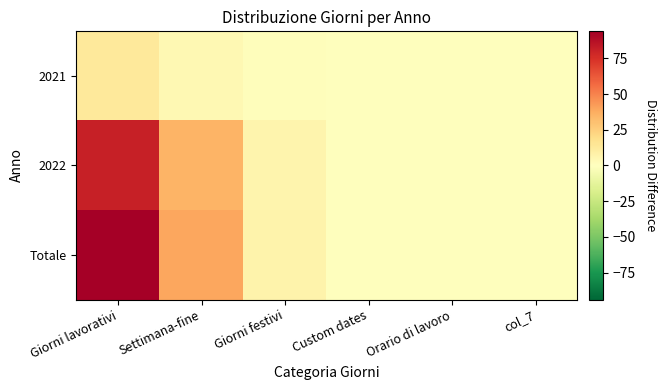

How many data points does each series have?

6